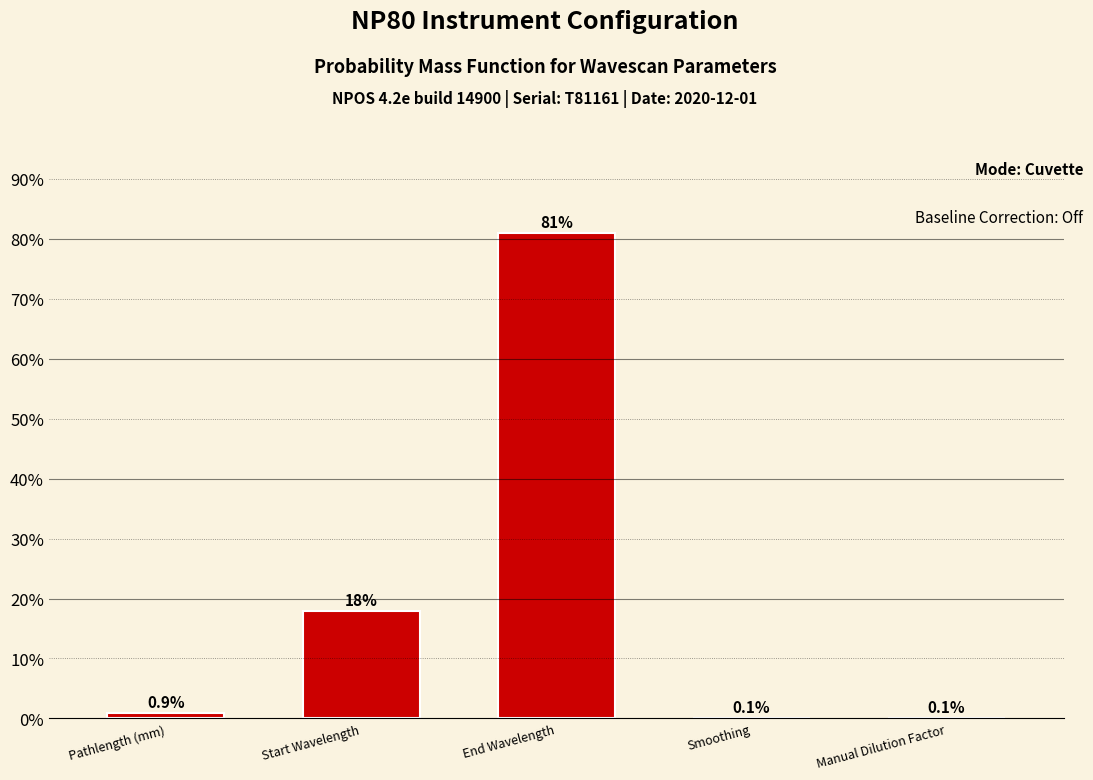

Reading right to left, what are all the values shown in this chart?

Manual Dilution Factor=0.1	Smoothing=0.1	End Wavelength=80.9	Start Wavelength=18.0	Pathlength (mm)=0.9